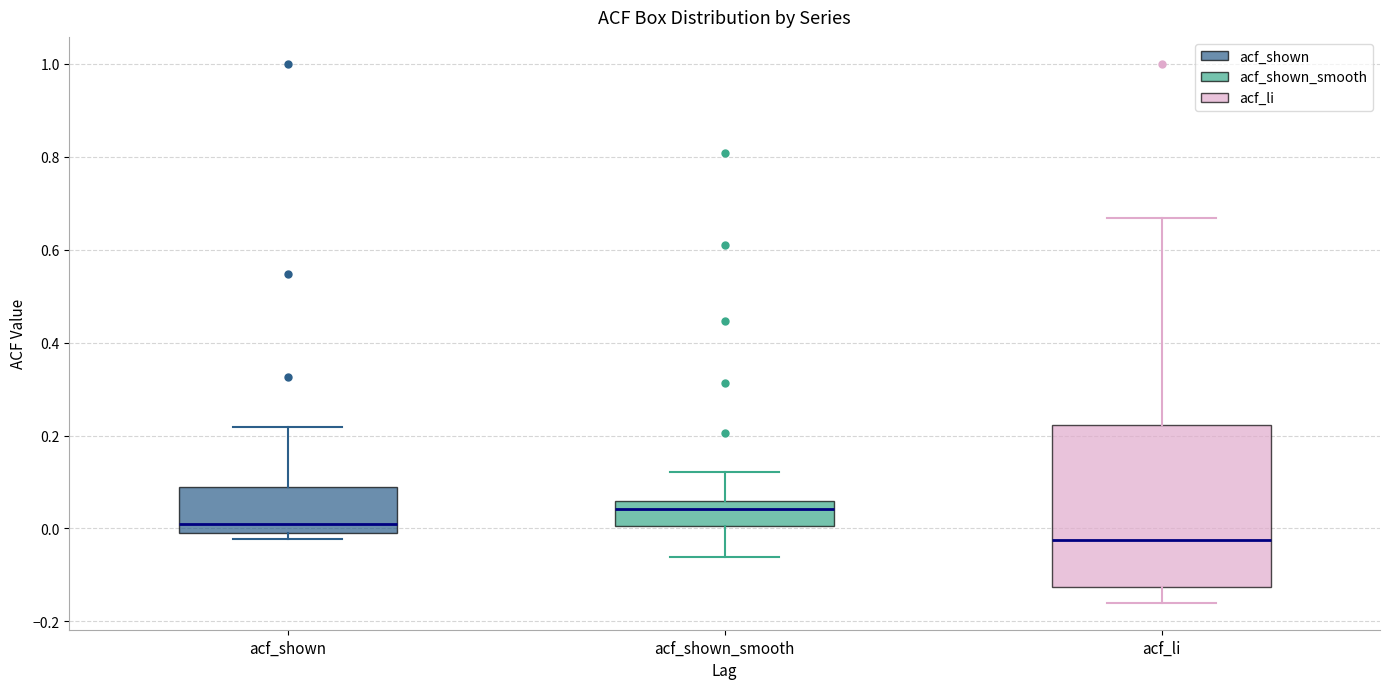

Reading left to right, read every box against the y-axis: the position of its median line, the range the box covers, and the ends of its whiskers. The values are not printed on the chart, so give them approximately, as read against the axis.

acf_shown: median 0.00, box -0.02 to 0.08, whiskers -0.02 (just below the box's lower edge) to 0.22
acf_shown_smooth: median 0.04, box 0.00 to 0.06, whiskers -0.06 to 0.12
acf_li: median -0.02, box -0.12 to 0.22, whiskers -0.16 to 0.66